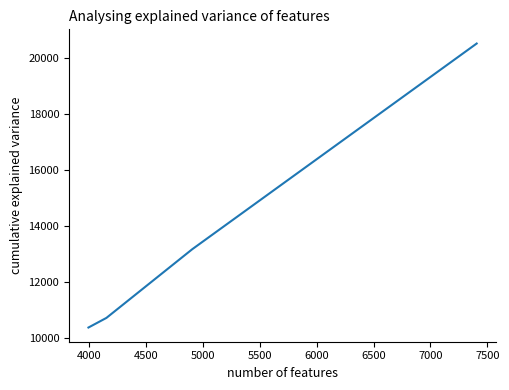

What is the sum of all values?

54737